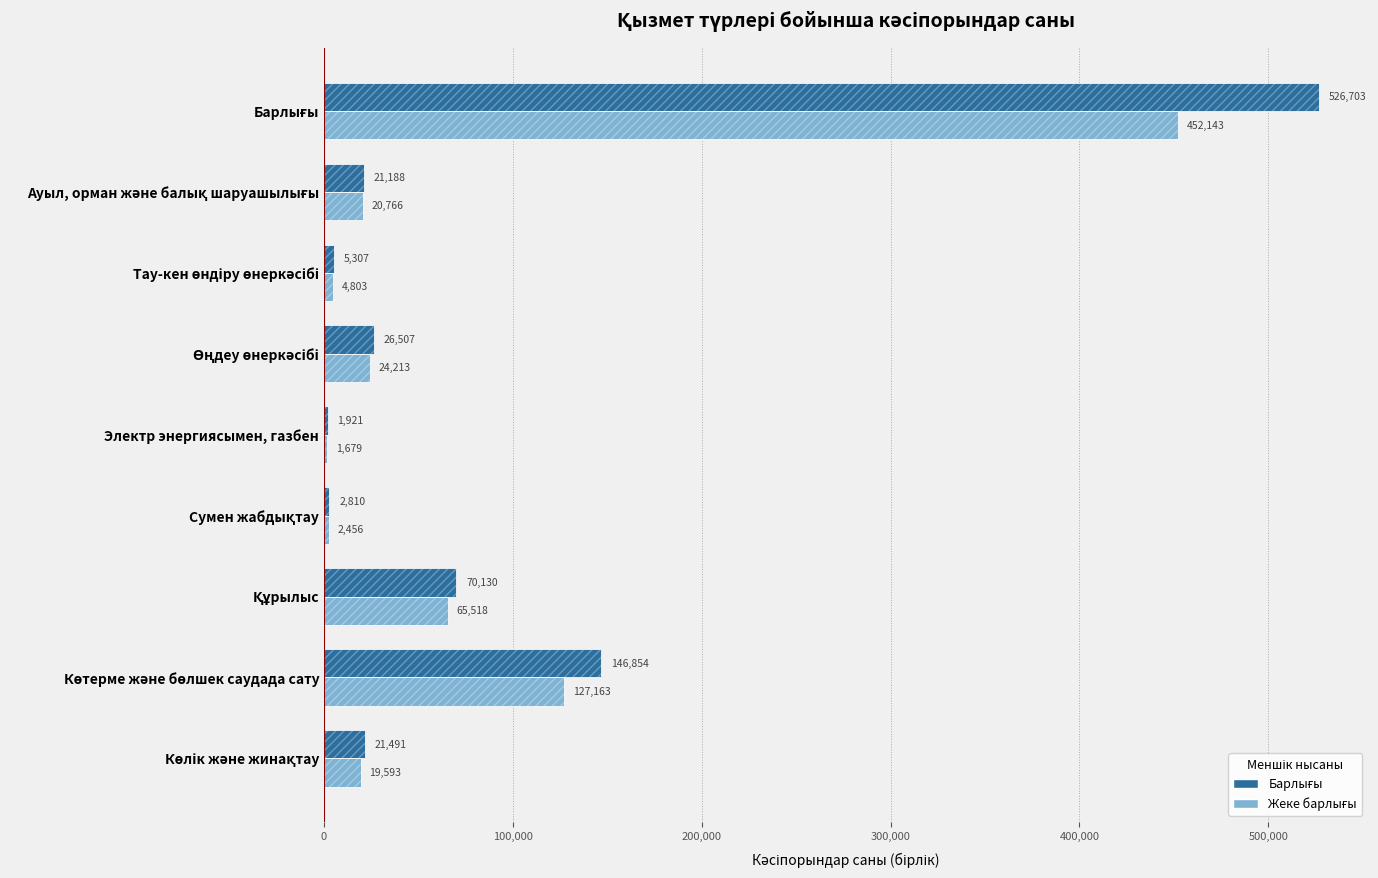

What is the approximate value of Жеке барлығы at Көтерме және бөлшек саудада сату, to the nearest 10?

127160